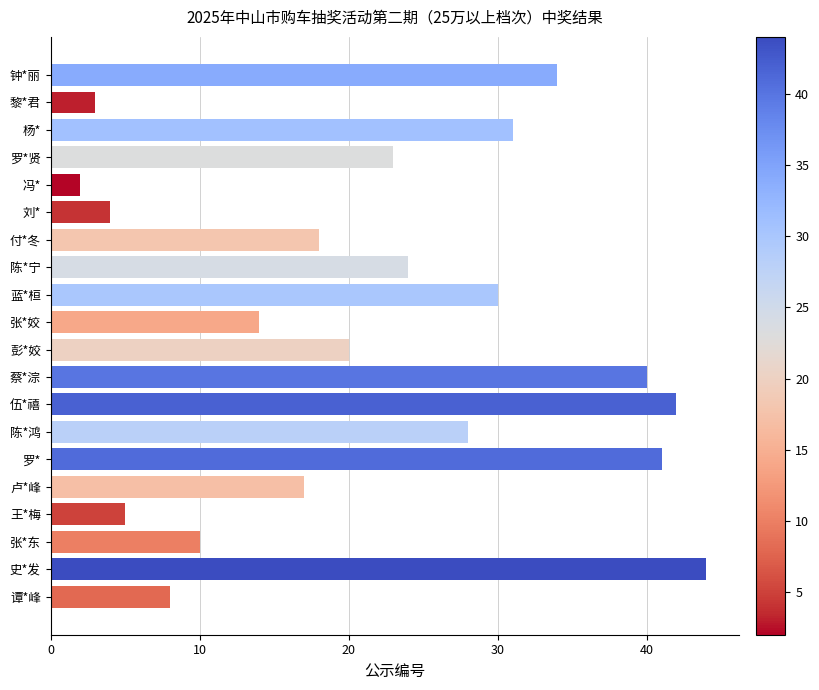

True or false: the data shows 45 at 杨*.

False